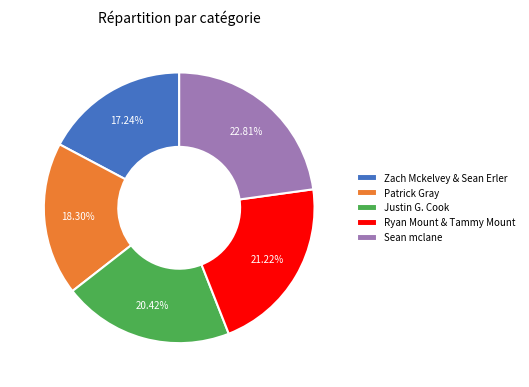

The Ryan Mount & Tammy Mount slice represents 21% of the pie. True or false?

True